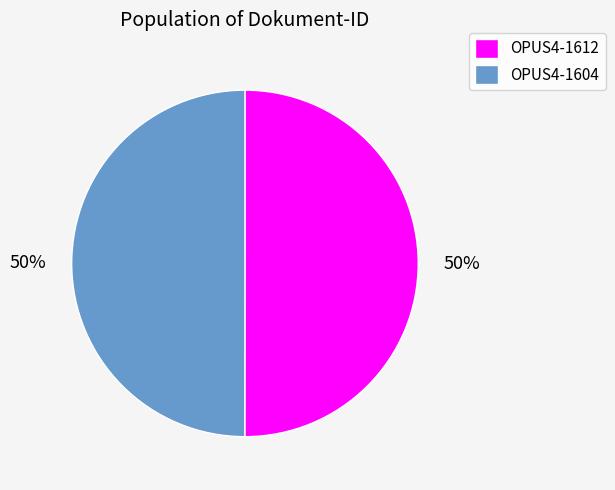

What is the ratio of the value at OPUS4-1604 to the value at OPUS4-1612?

1.0